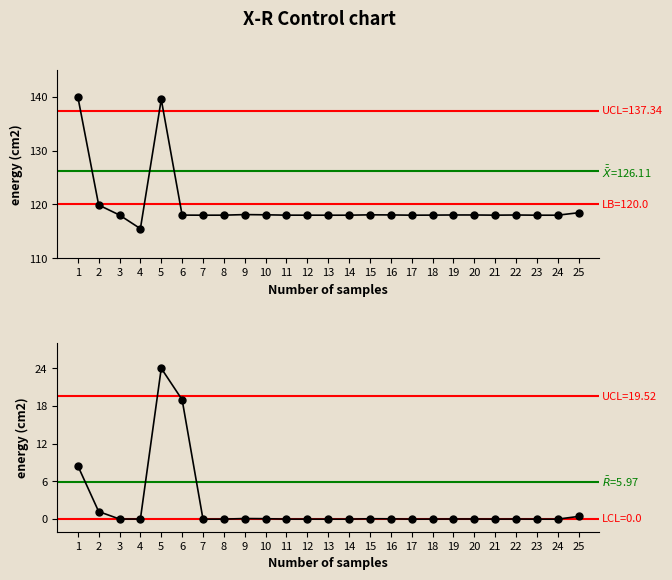

True or false: X-bar and R-bar cross at least once.

False